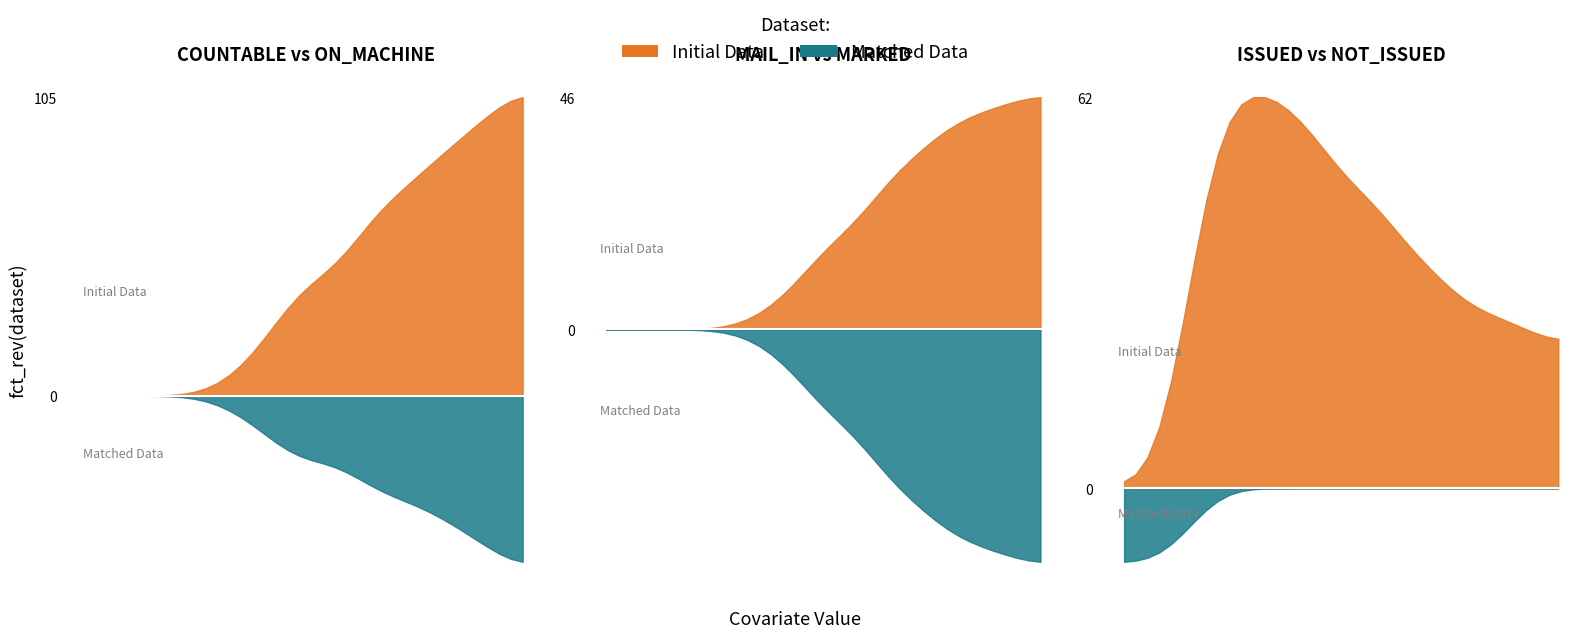

The value of ON_MACHINE at 06-Oct is 28. True or false?

True